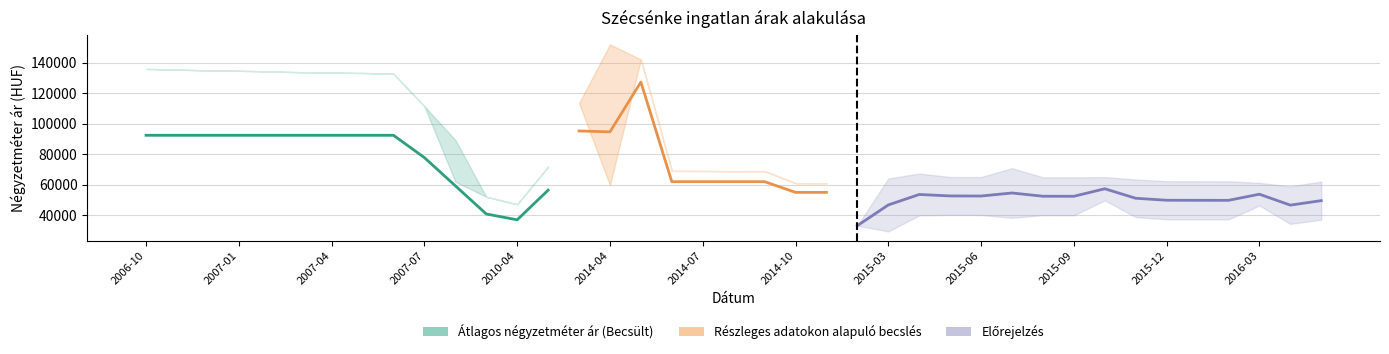

Is the value of Szórás alsó határ at 2007-01 greater than the value of Szórás felső határ at 2015-02?

Yes